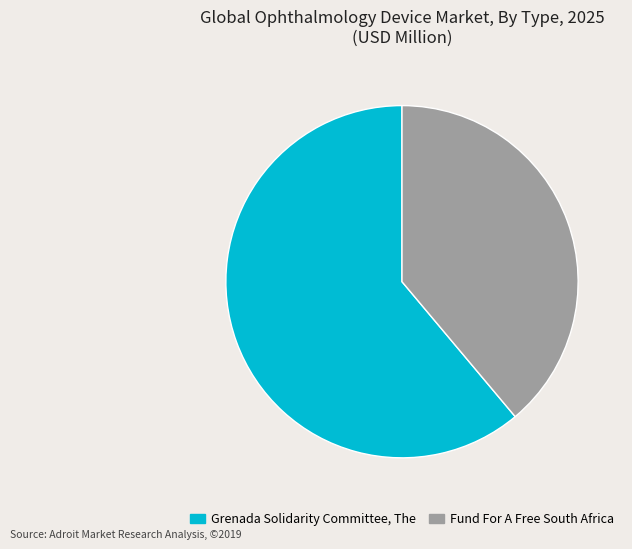

Between Grenada Solidarity Committee, The and Fund For A Free South Africa, which is larger?

Grenada Solidarity Committee, The